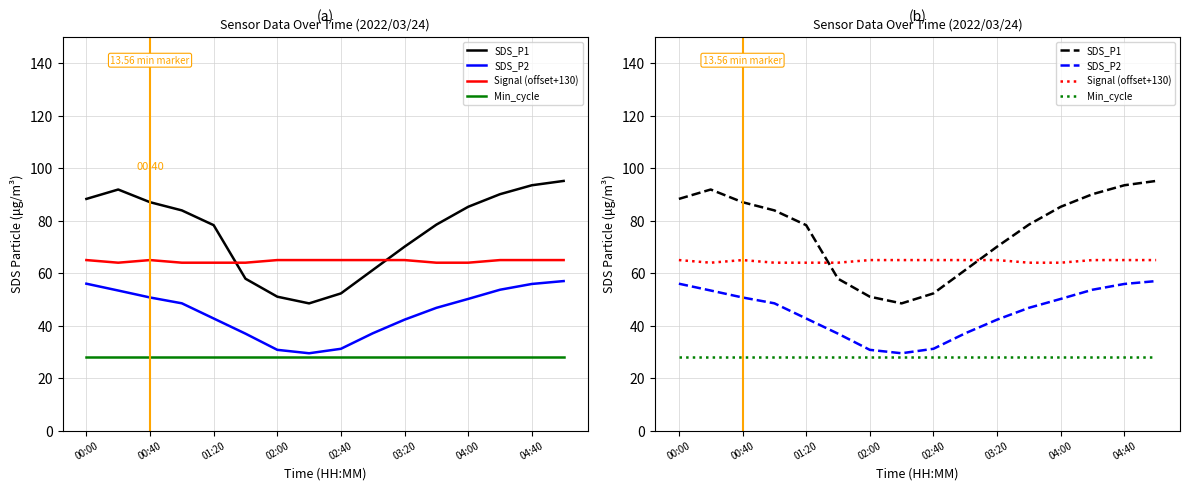

Which label corresponds to the smallest value in the chart?

00:00